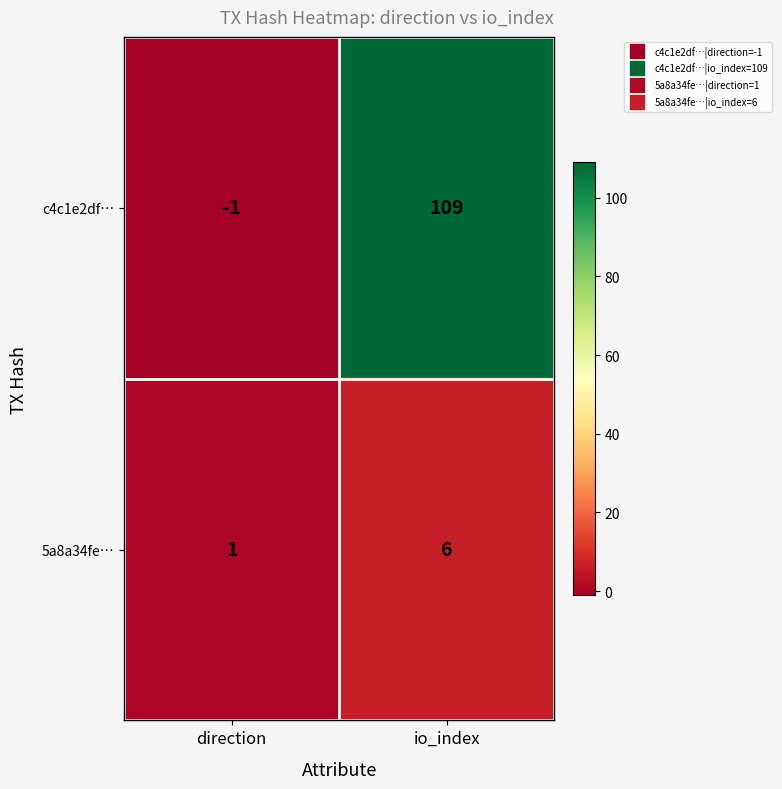

Which category has the lowest value in the 5a8a34fe… series?

direction